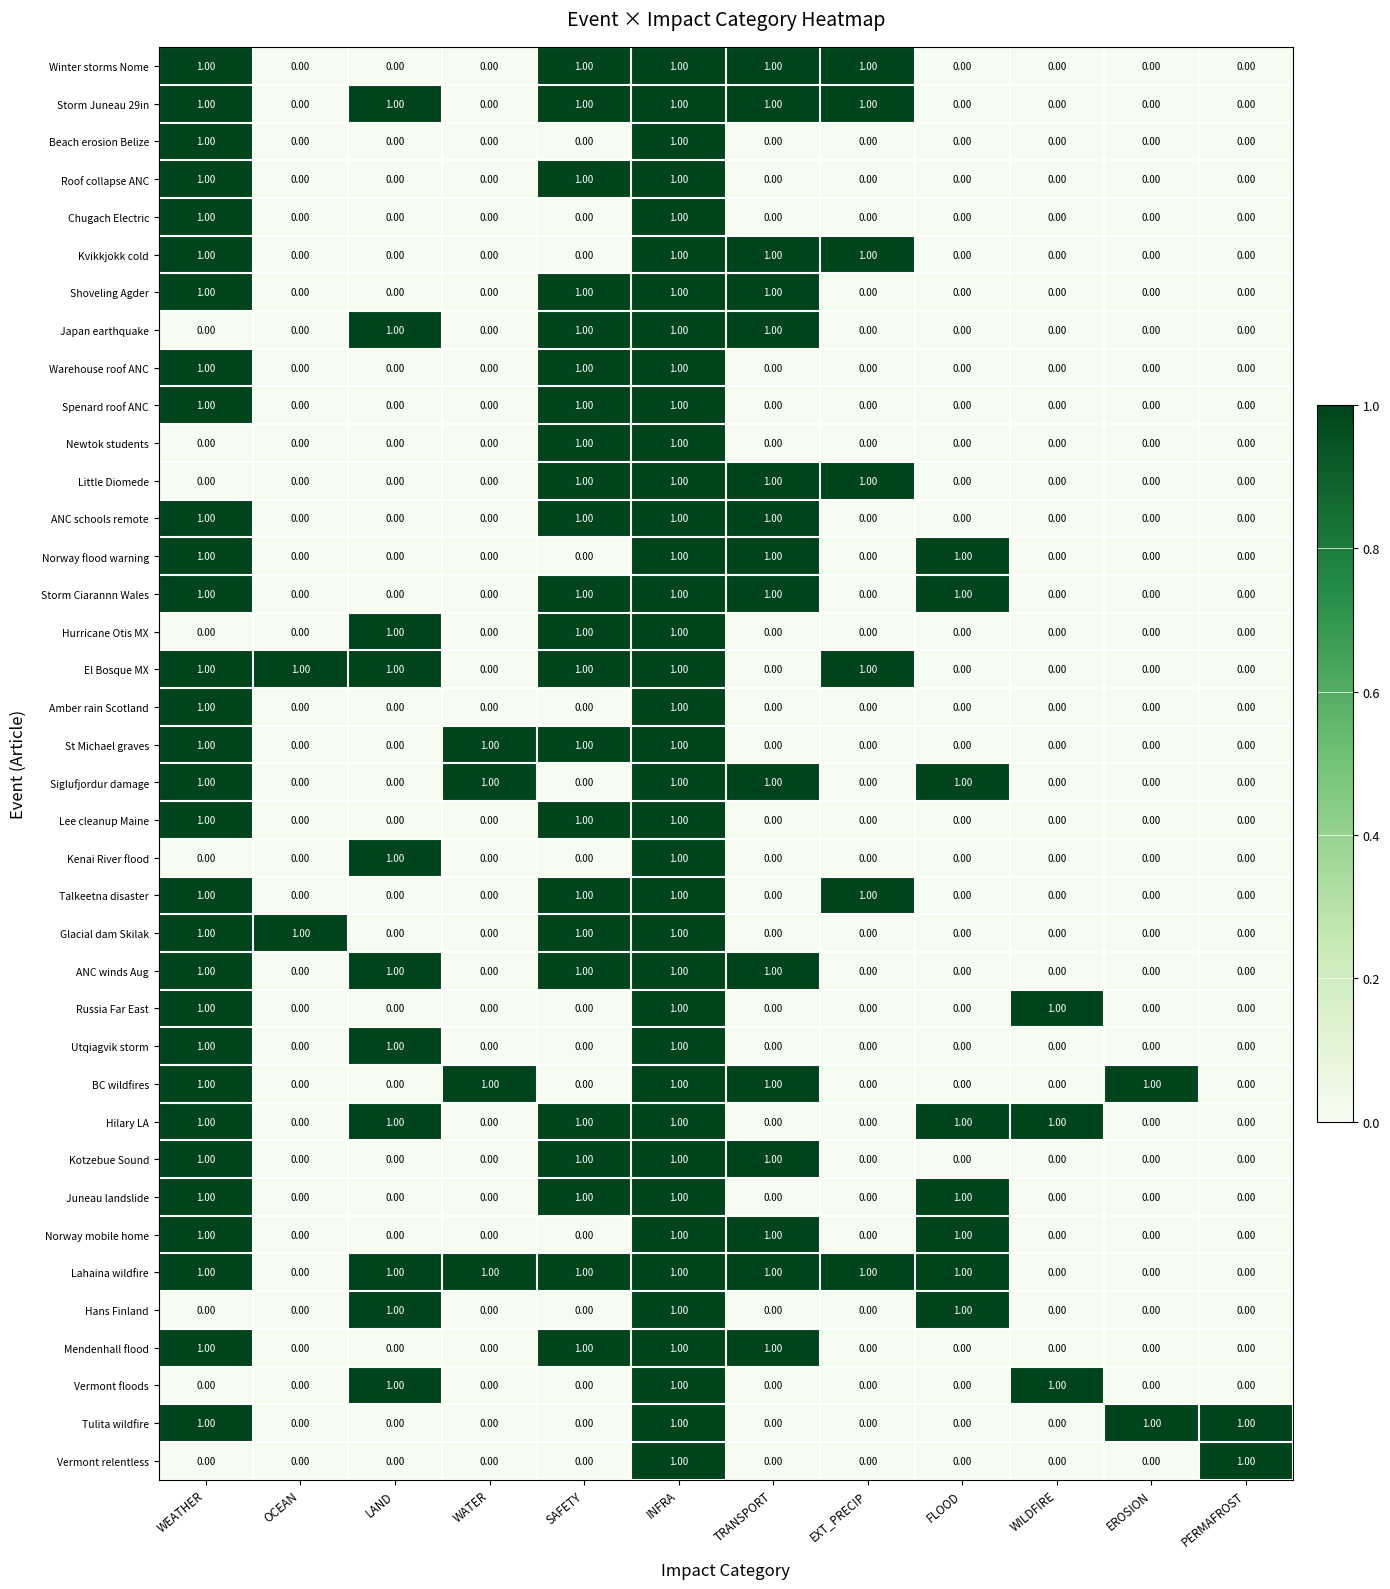

Count the number of data series in this chart.

38